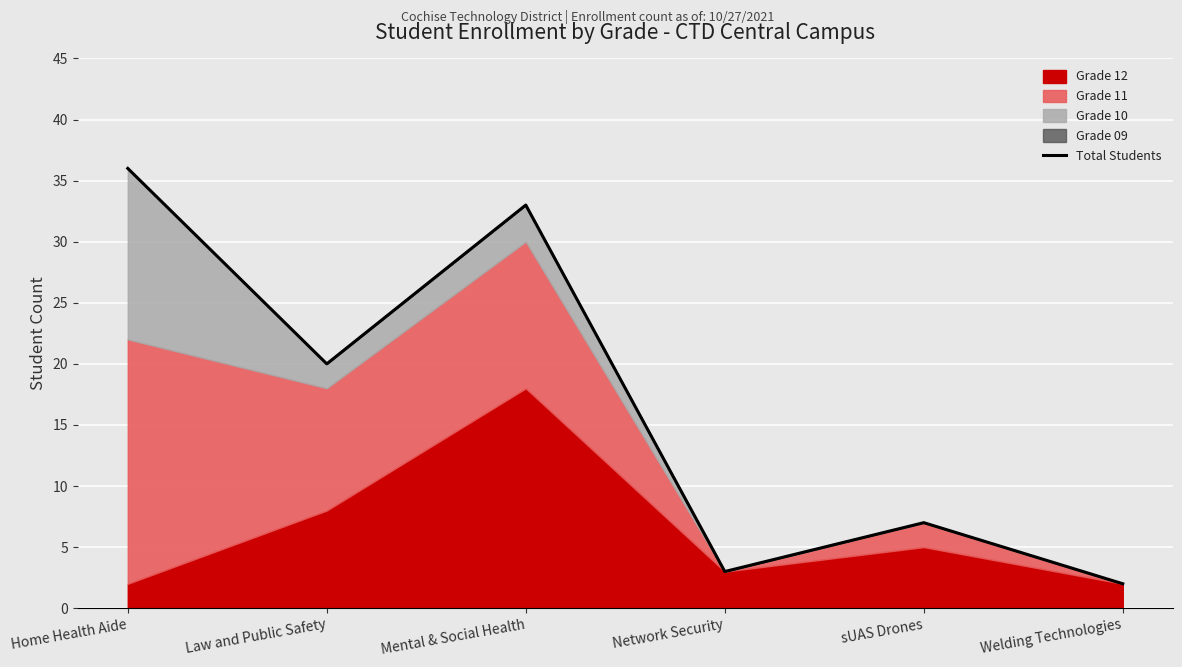

Rank the categories by value from lowest to highest.

Welding Technologies, Network Security, sUAS Drones, Law and Public Safety, Mental & Social Health, Home Health Aide